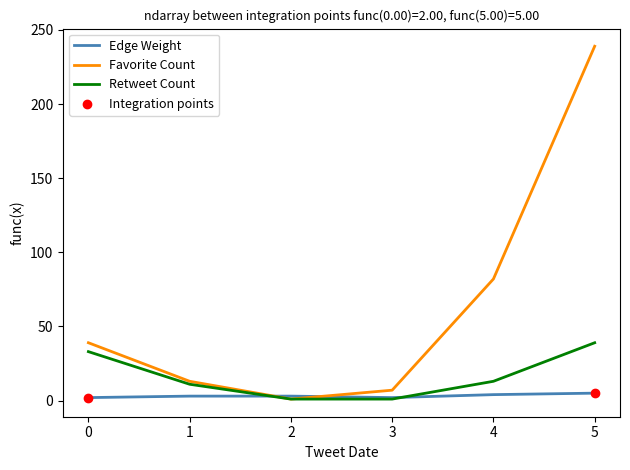

At how many categories does at least one series exceed 180?

1